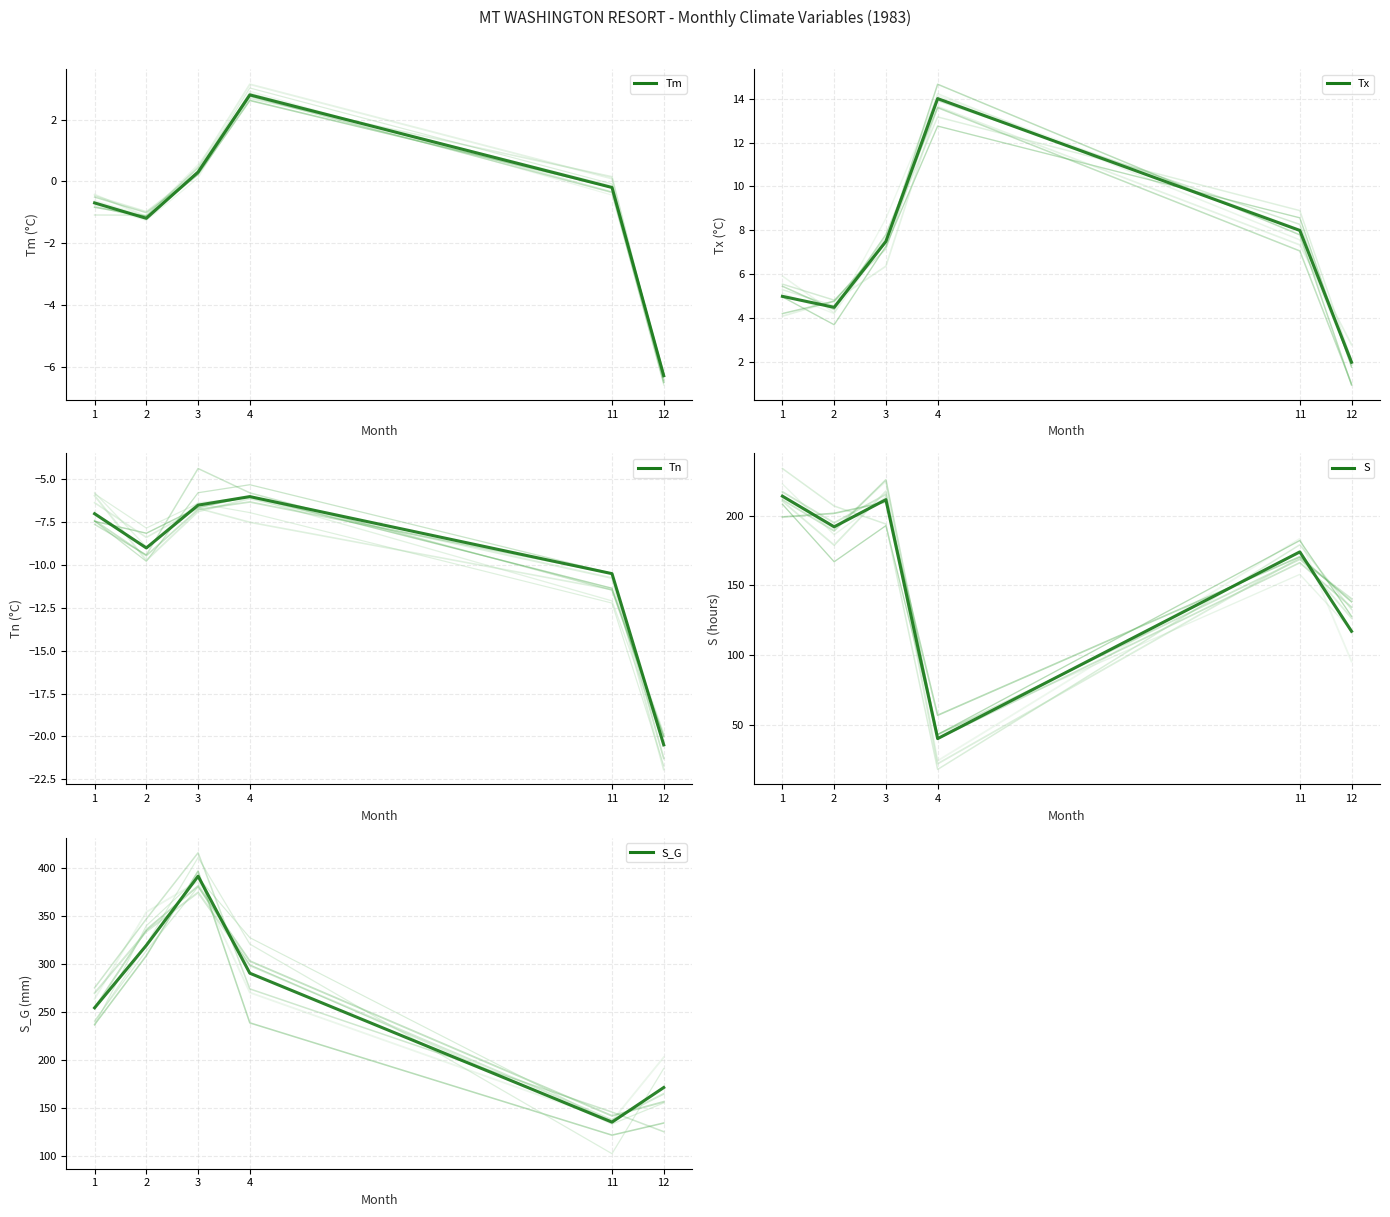

Reading left to right, list all the values displayed in this chart.

Tm: 1=-0.7	2=-1.2	3=0.3	4=2.8	11=-0.2	12=-6.3
Tx: 1=5.0	2=4.5	3=7.5	4=14.0	11=8.0	12=2.0
Tn: 1=-7.0	2=-9.0	3=-6.5	4=-6.0	11=-10.5	12=-20.5
S: 1=214.0	2=192.0	3=211.5	4=40.0	11=174.0	12=117.0
S_G: 1=254.0	2=319.0	3=391.0	4=290.0	11=135.0	12=171.0